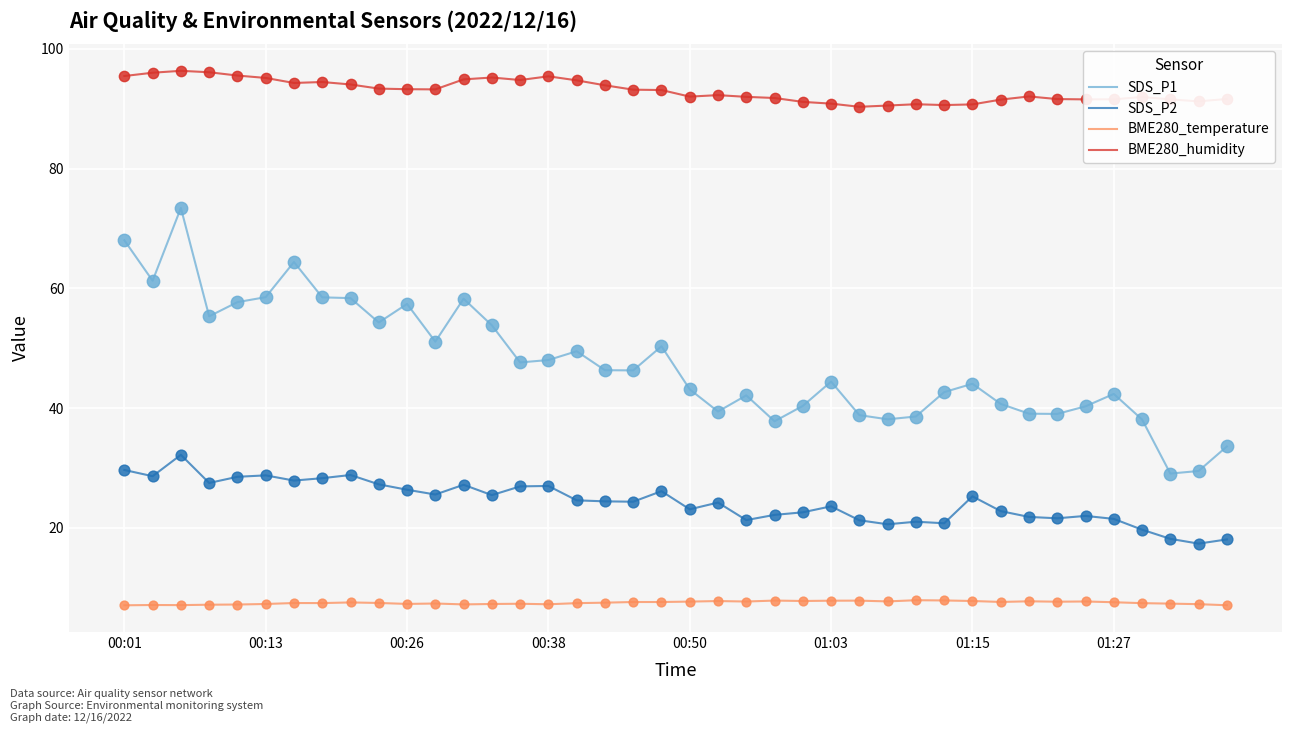

Which series has the largest range (max minus min)?

SDS_P1